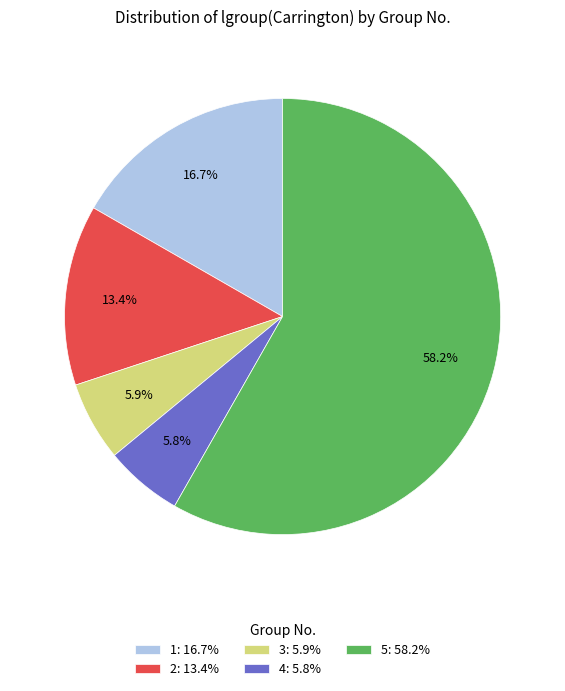

Combined, what portion of the pie is 3 and 2?

19.3%